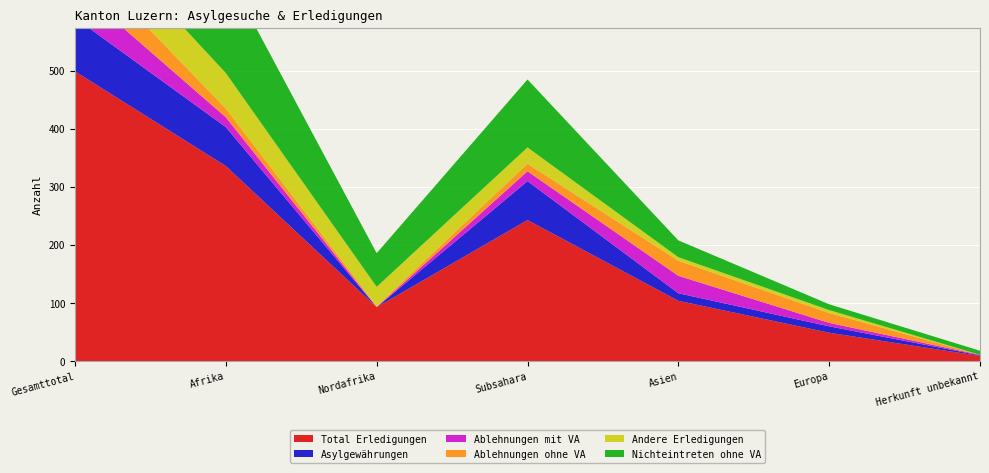

Reading left to right, extract all data points from this chart.

Total Erledigungen: Gesamttotal=499	Afrika=336	Nordafrika=93	Subsahara=243	Asien=104	Europa=49	Herkunft unbekannt=9
Asylgewährungen: Gesamttotal=92	Afrika=67	Nordafrika=0	Subsahara=67	Asien=13	Europa=11	Herkunft unbekannt=1
Ablehnungen mit VA: Gesamttotal=55	Afrika=17	Nordafrika=0	Subsahara=17	Asien=30	Europa=6	Herkunft unbekannt=1
Ablehnungen ohne VA: Gesamttotal=58	Afrika=15	Nordafrika=2	Subsahara=13	Asien=26	Europa=17	Herkunft unbekannt=0
Andere Erledigungen: Gesamttotal=72	Afrika=61	Nordafrika=33	Subsahara=28	Asien=6	Europa=5	Herkunft unbekannt=0
Nichteintreten ohne VA: Gesamttotal=221	Afrika=175	Nordafrika=58	Subsahara=117	Asien=29	Europa=10	Herkunft unbekannt=7